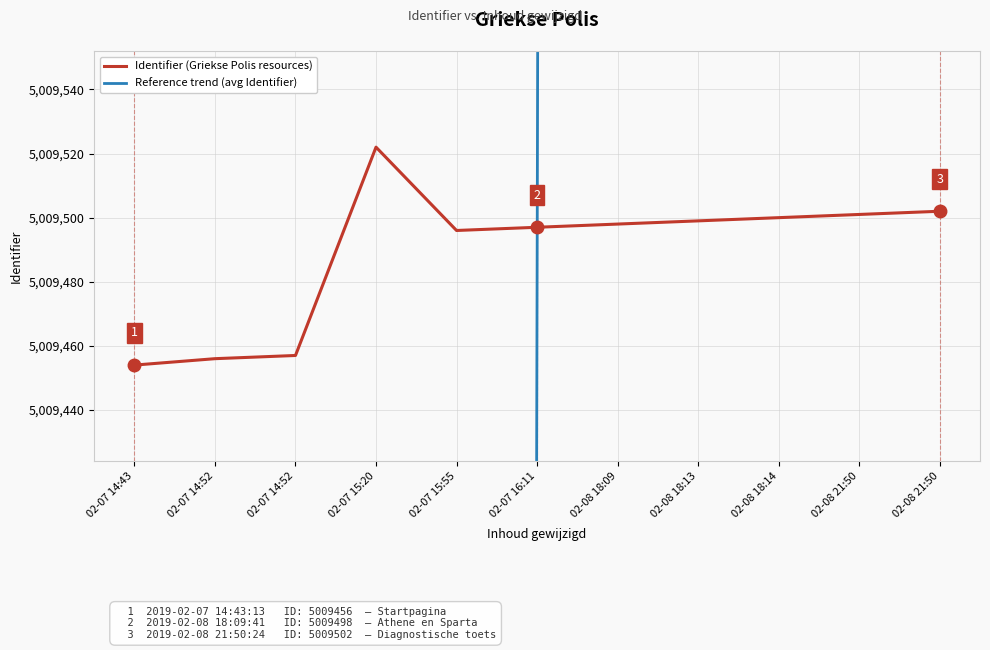

Is this an area chart (filled region under the line)?

No